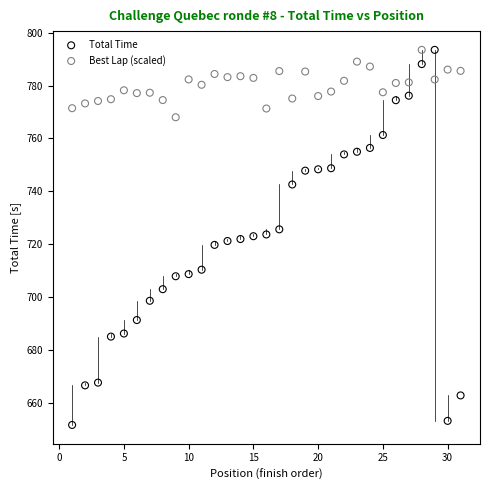

Across all data points, what is the range of X values (max minus min)?

30.0